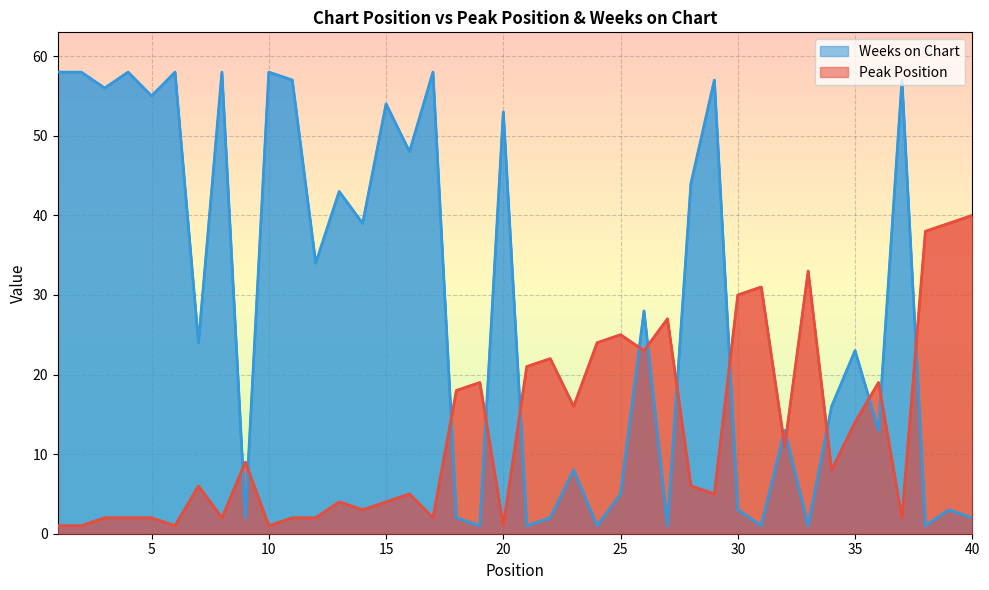

Which series has the widest spread of values?

Weeks on Chart